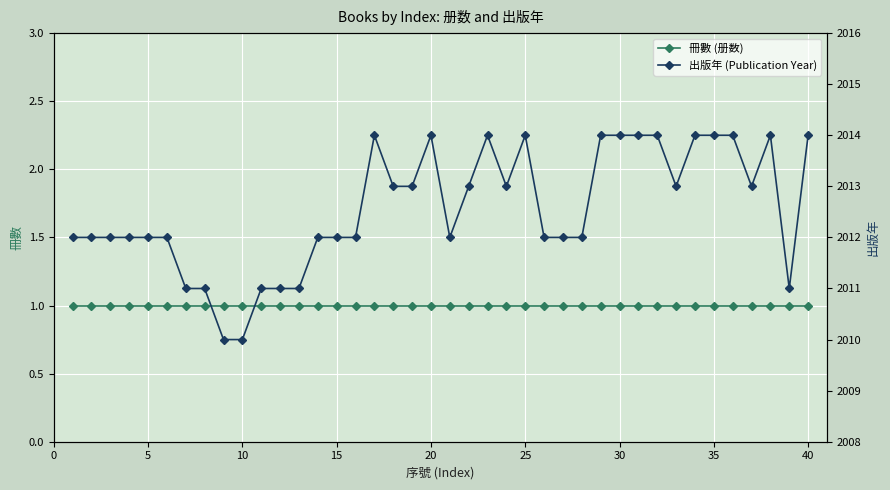

Is the value of 冊數 (册数) at 34 greater than the value of 出版年 (Publication Year) at 13?

No